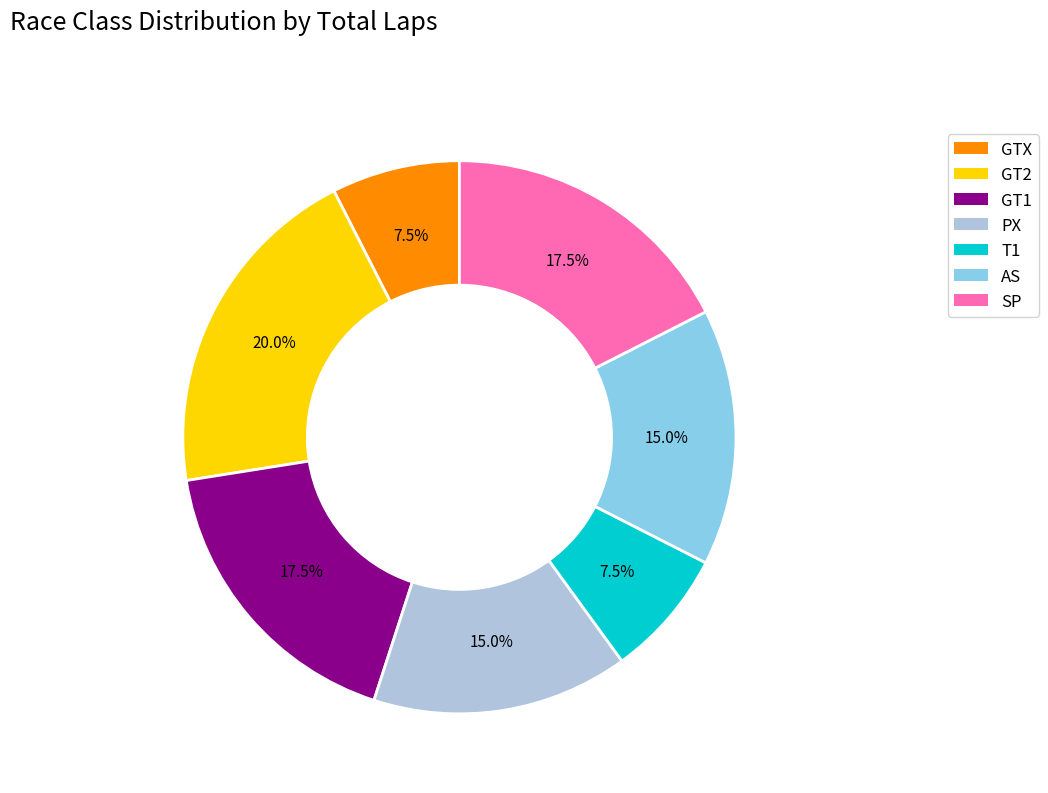

To the nearest percent, what is the average slice percentage?

14%